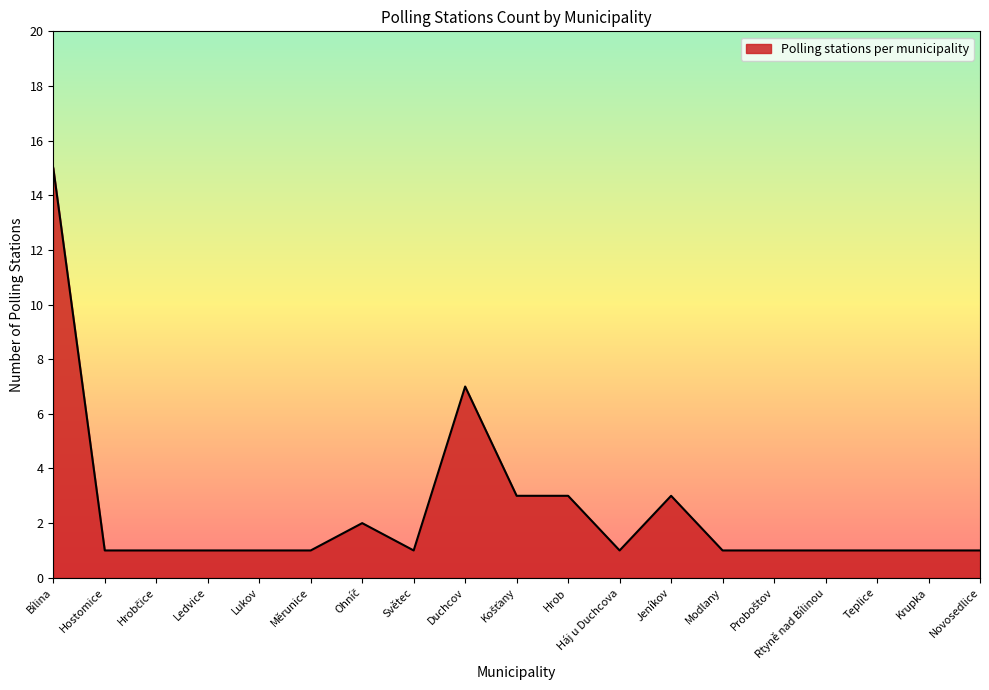

Between Duchcov and Modlany, which is larger?

Duchcov